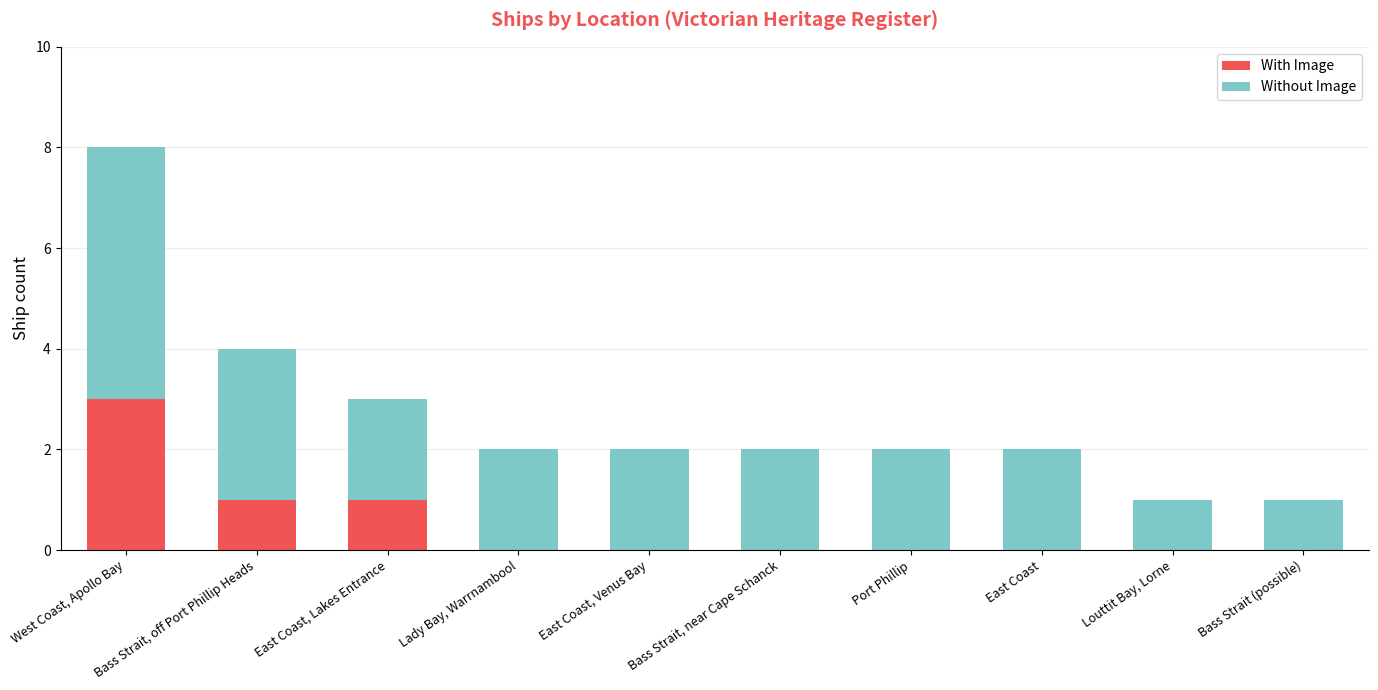

At which label does With Image reach its peak?

West Coast, Apollo Bay